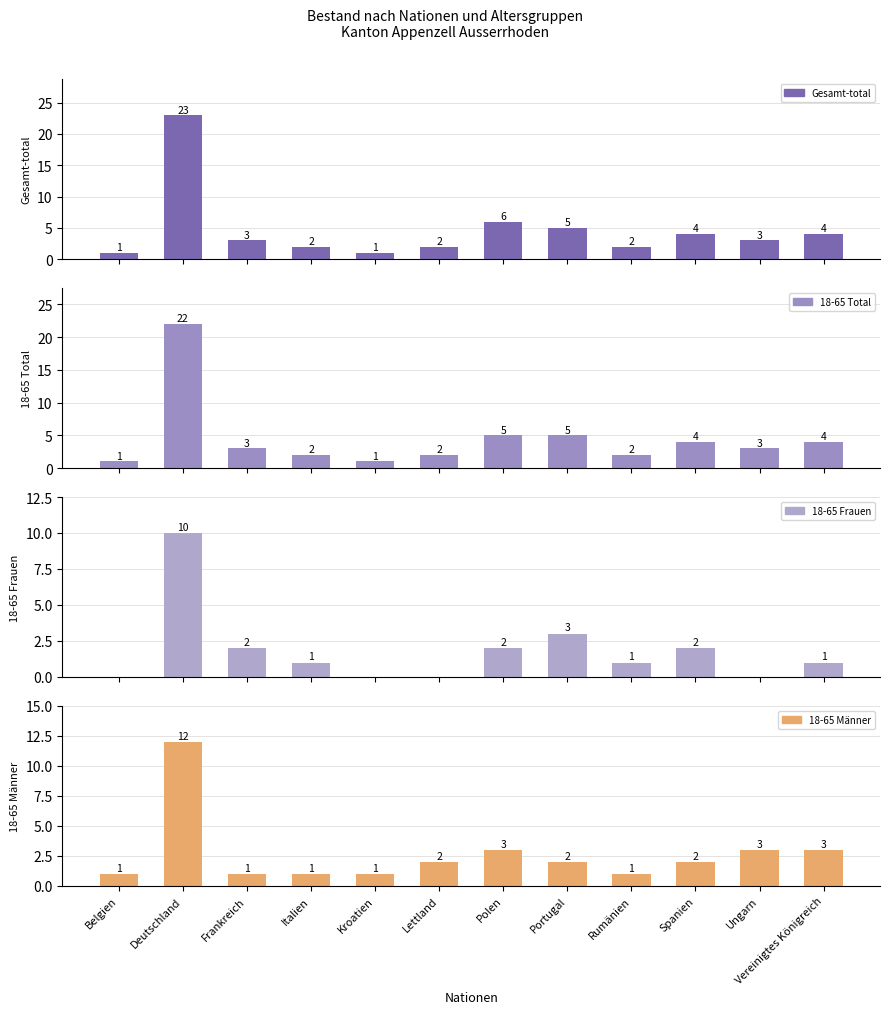

How many values in the 18-65 Männer series exceed 2?

4